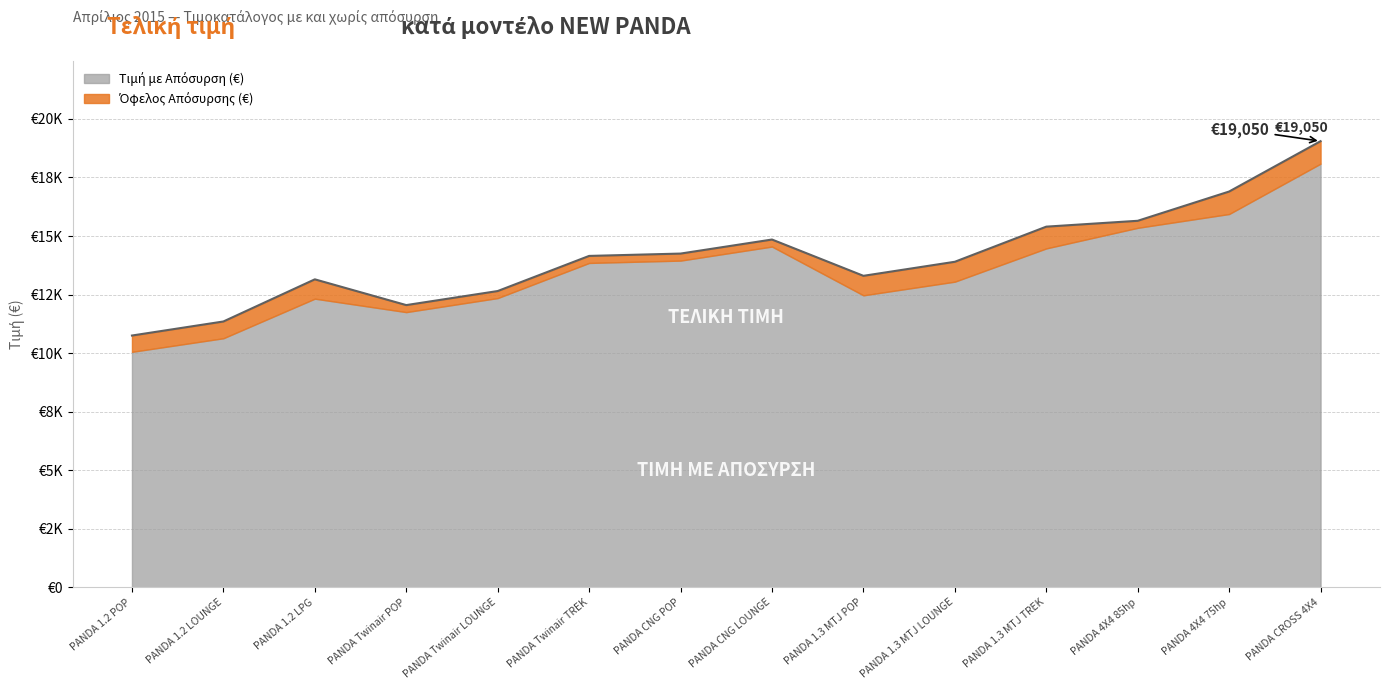

What is the change in value from PANDA 1.2 POP to PANDA 4X4 85hp?

+4900